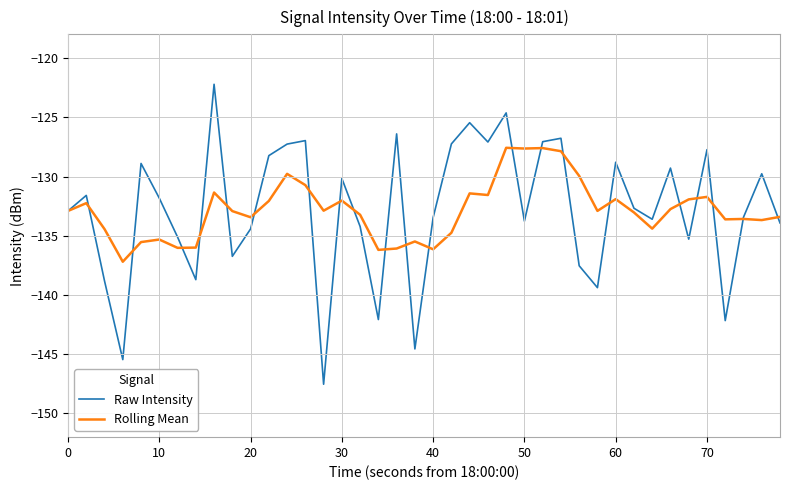

What are all the series names shown in the legend?

Raw Intensity, Rolling Mean